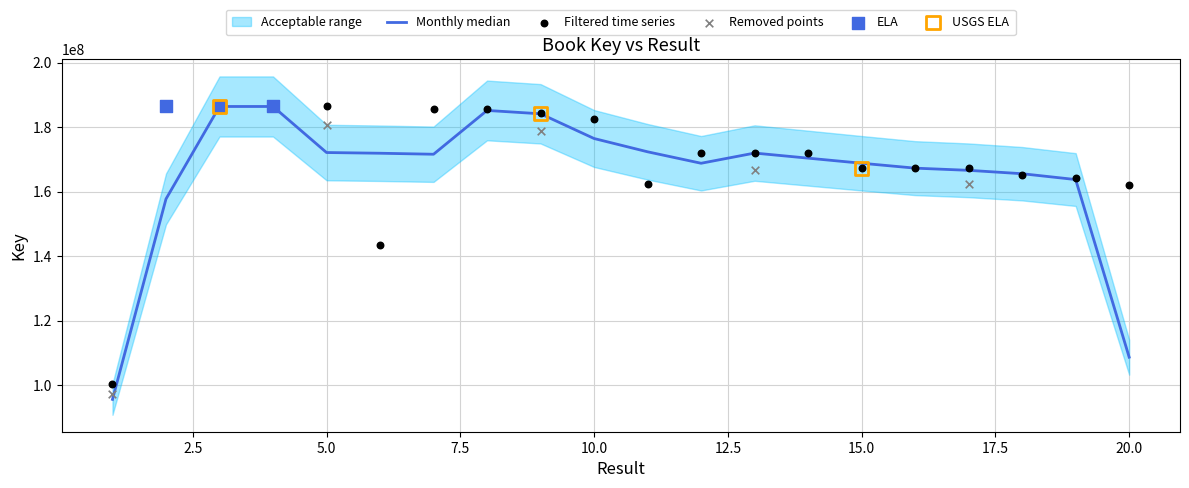

Approximately how many times larger is the value at 16 compared to 12?

1.0